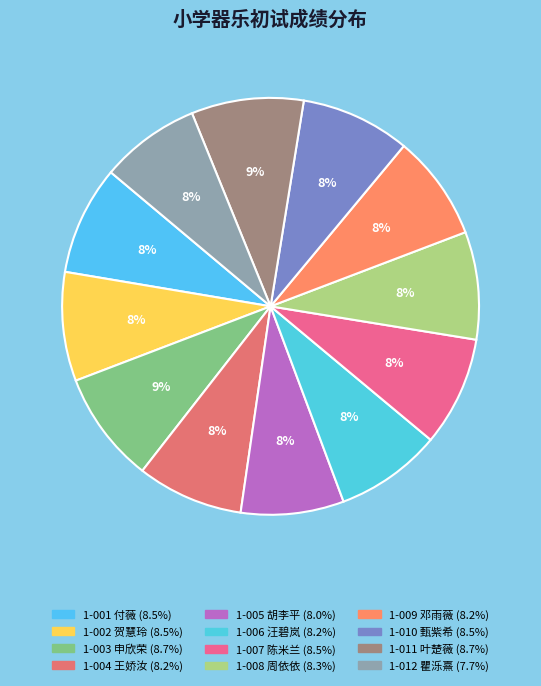

Count the number of slices in the pie.

12